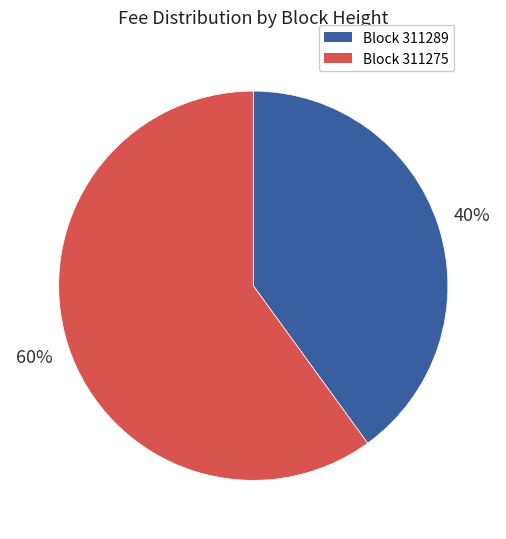

The Block 311289 slice represents 40% of the pie. True or false?

True